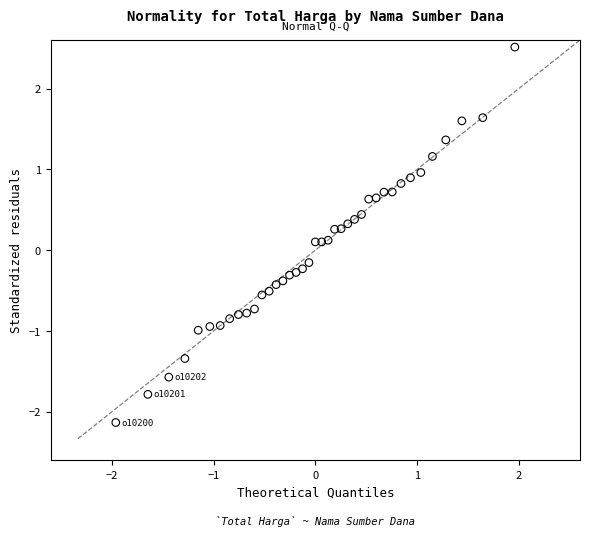

What is the range of X values (max minus min)?

3.9